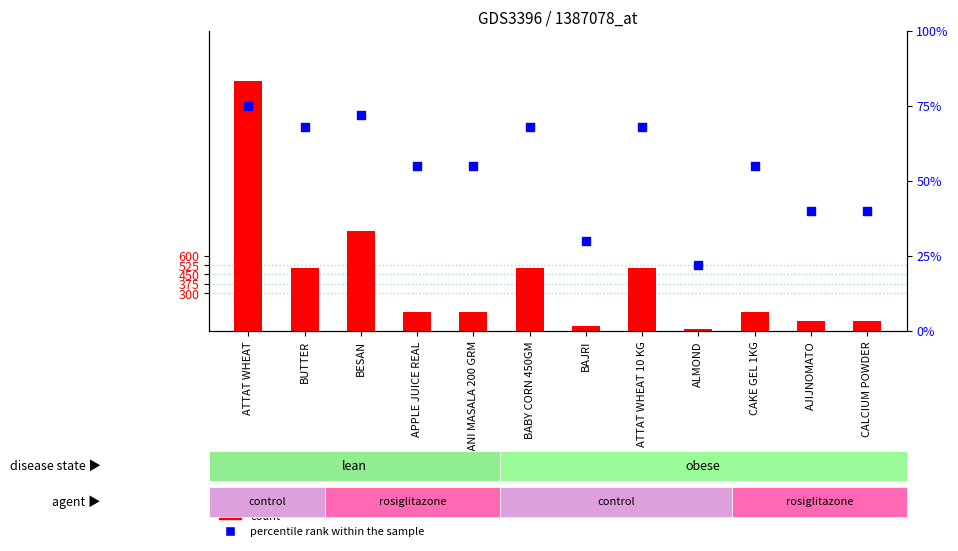

Which series contains the lowest Y value?

count